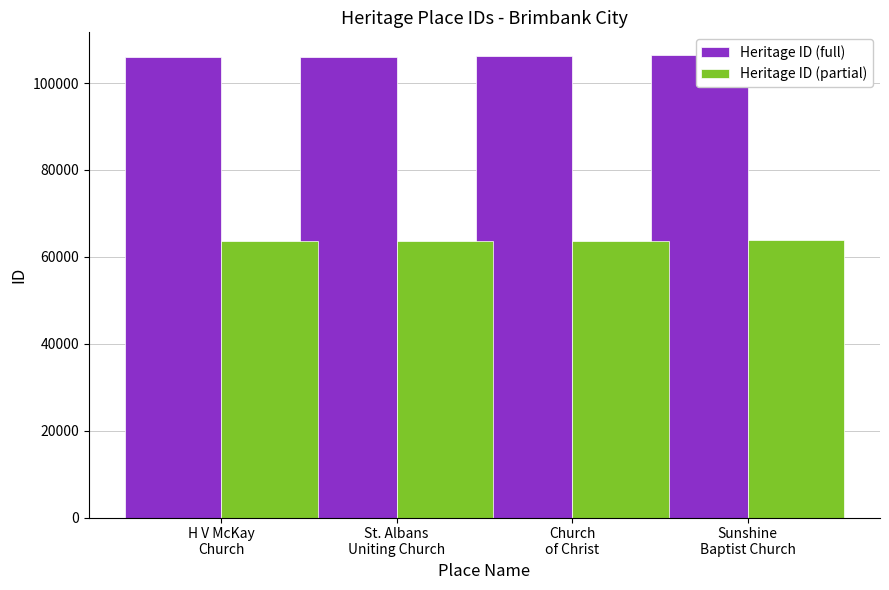

How many Heritage ID (full) values are between 106059 and 106367?

3